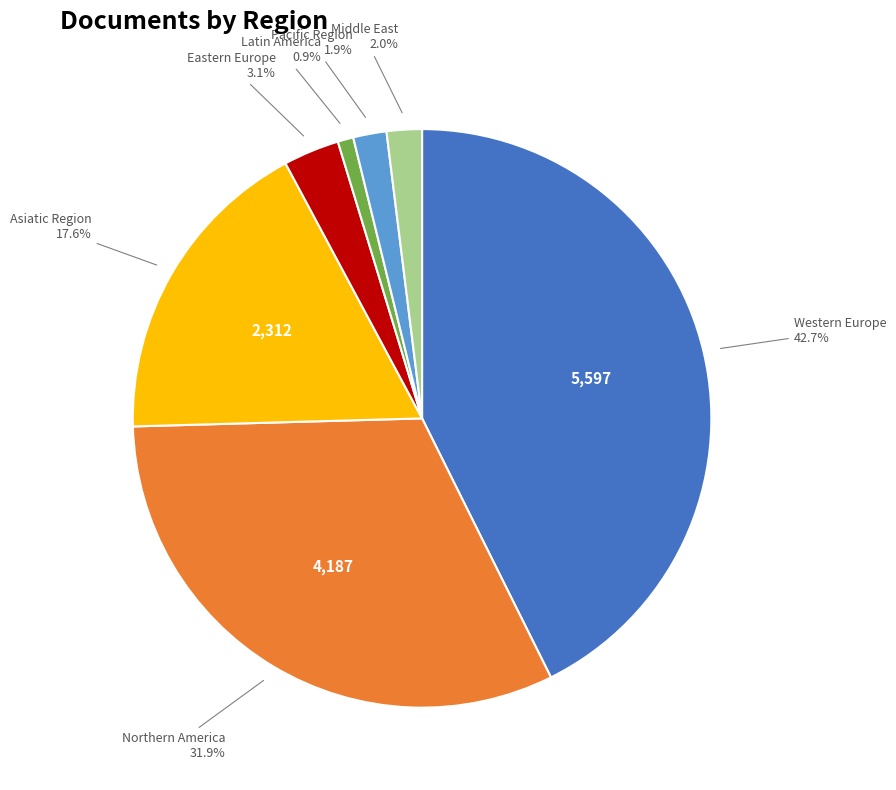

Which category has the smallest portion of the pie?

Latin America